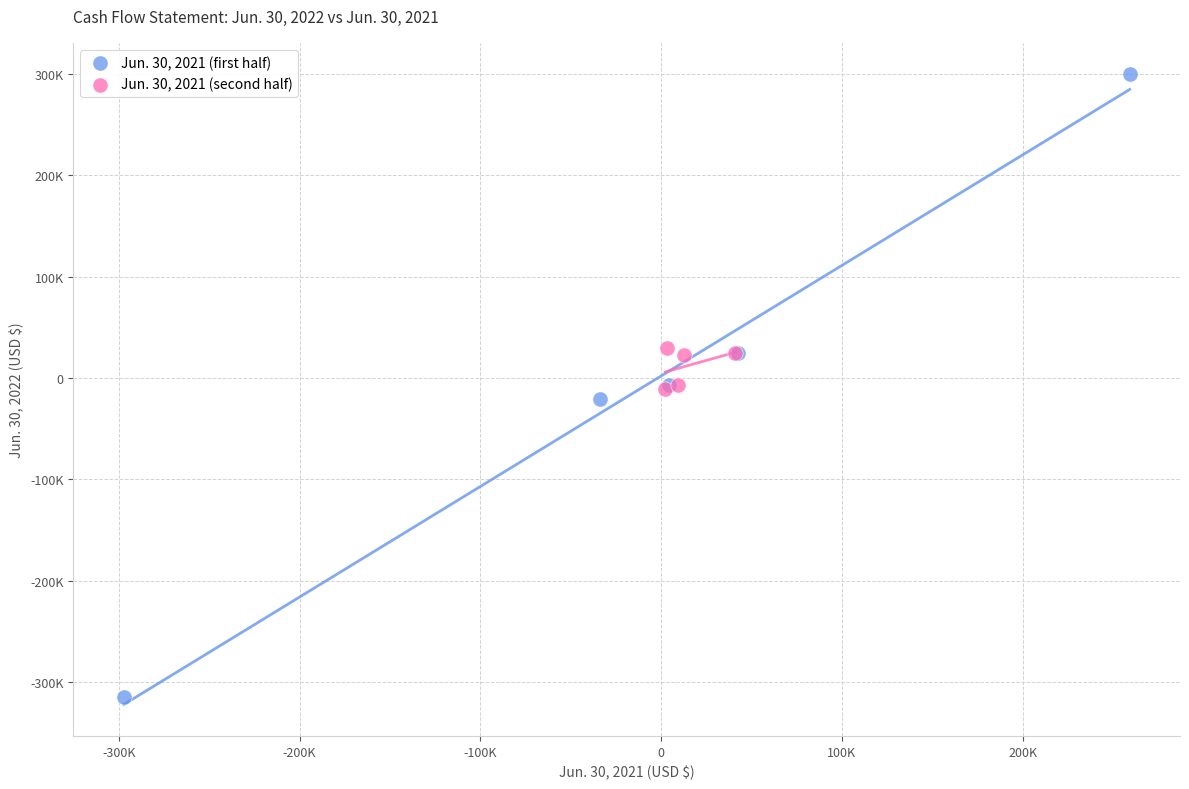

Which series reaches the maximum Y coordinate?

Jun. 30, 2021 (first half)